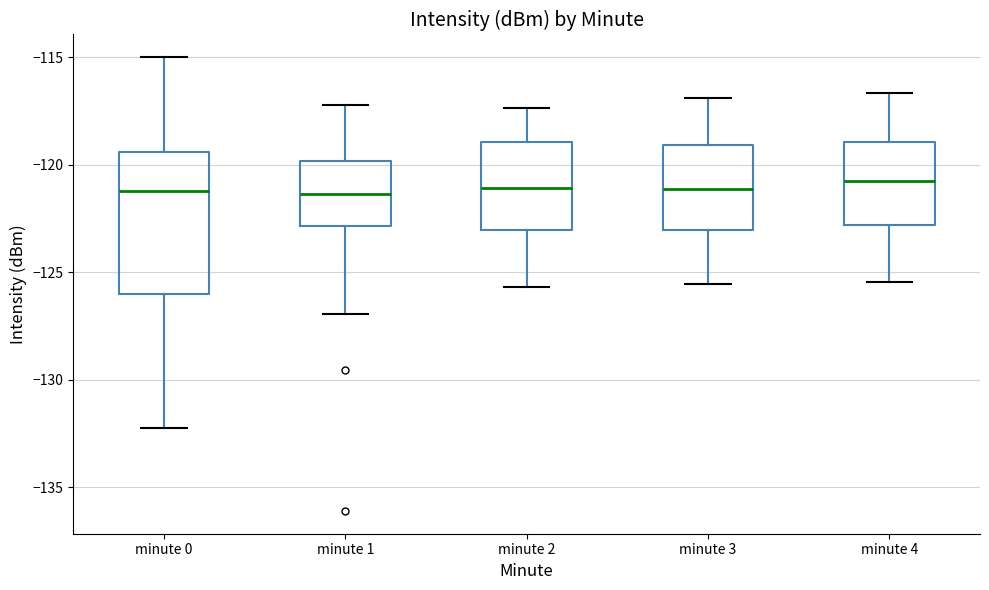

Reading left to right, read every box against the y-axis: the position of its median line, the range the box covers, and the ends of its whiskers. The values are not printed on the chart, so give them approximately, as read against the axis.

minute 0: median -121.0, box -126.0 to -119.5, whiskers -132.0 to -115.0
minute 1: median -121.5, box -123.0 to -120.0, whiskers -127.0 to -117.0
minute 2: median -121.0, box -123.0 to -119.0, whiskers -125.5 to -117.5
minute 3: median -121.0, box -123.0 to -119.0, whiskers -125.5 to -117.0
minute 4: median -120.5, box -123.0 to -119.0, whiskers -125.5 to -116.5